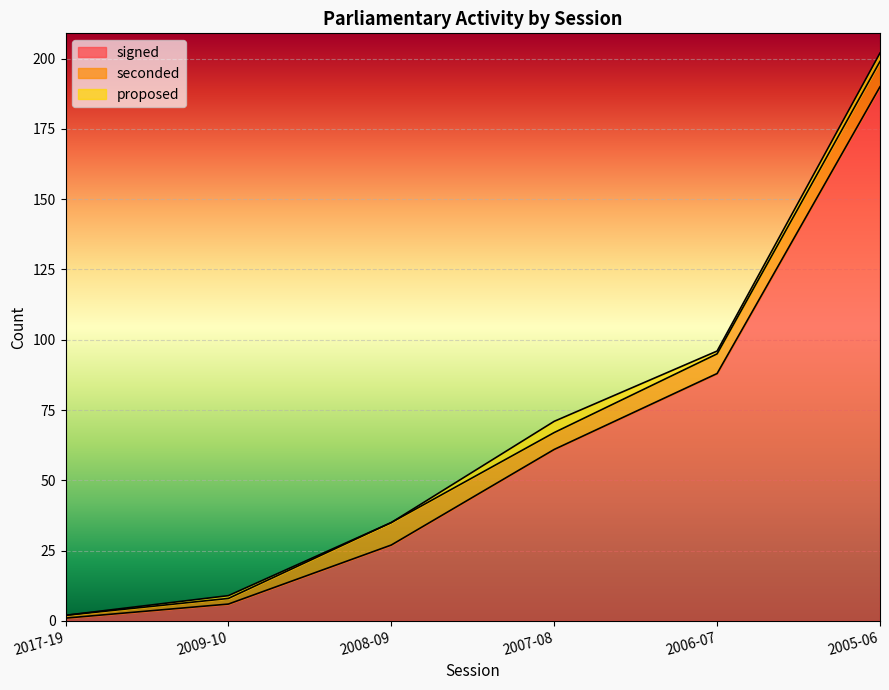

At which label does seconded reach its minimum?

2017-19